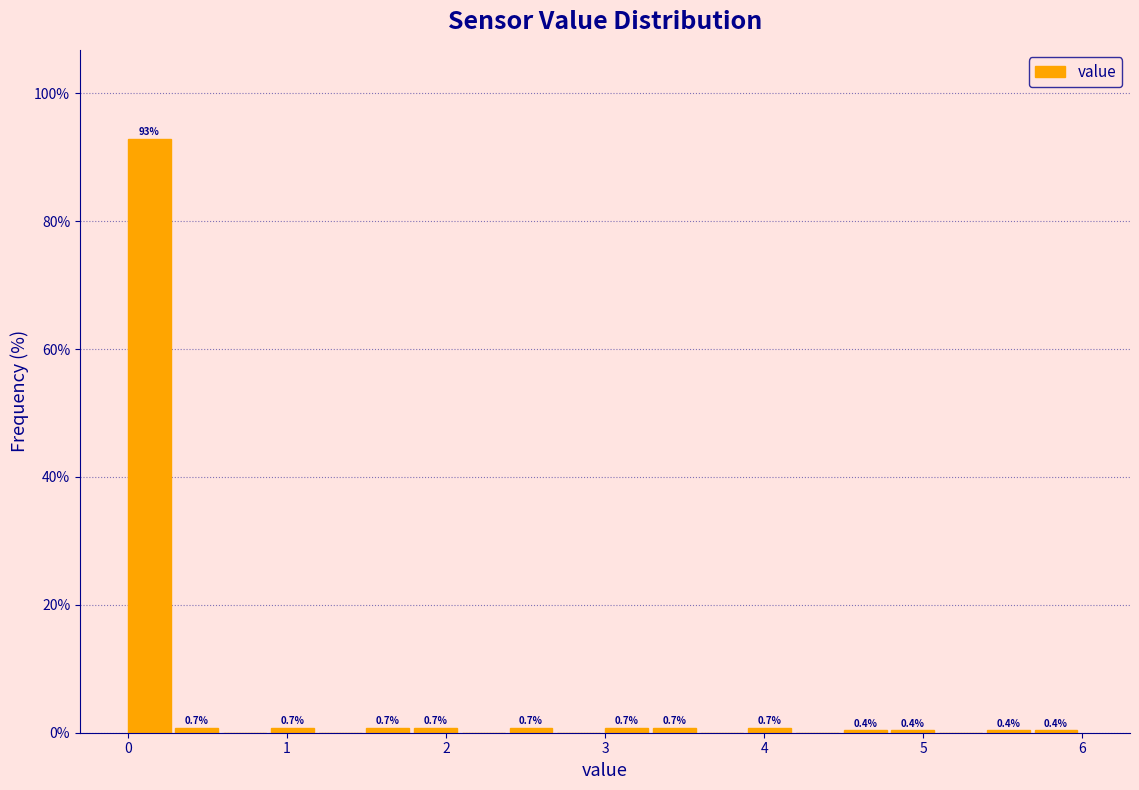

Read against the x-axis, roughly where is the centre of the tallest bar?

0.1